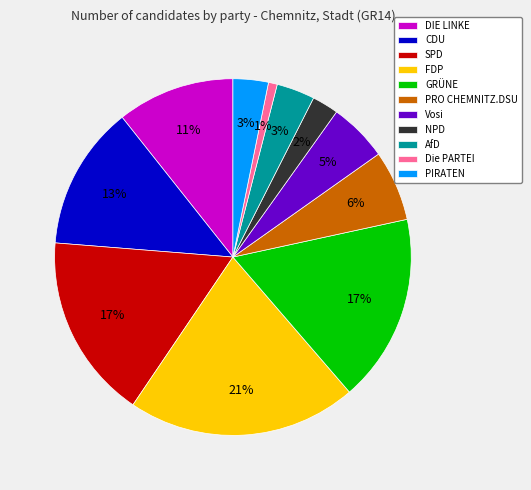

Count the number of slices in the pie.

11